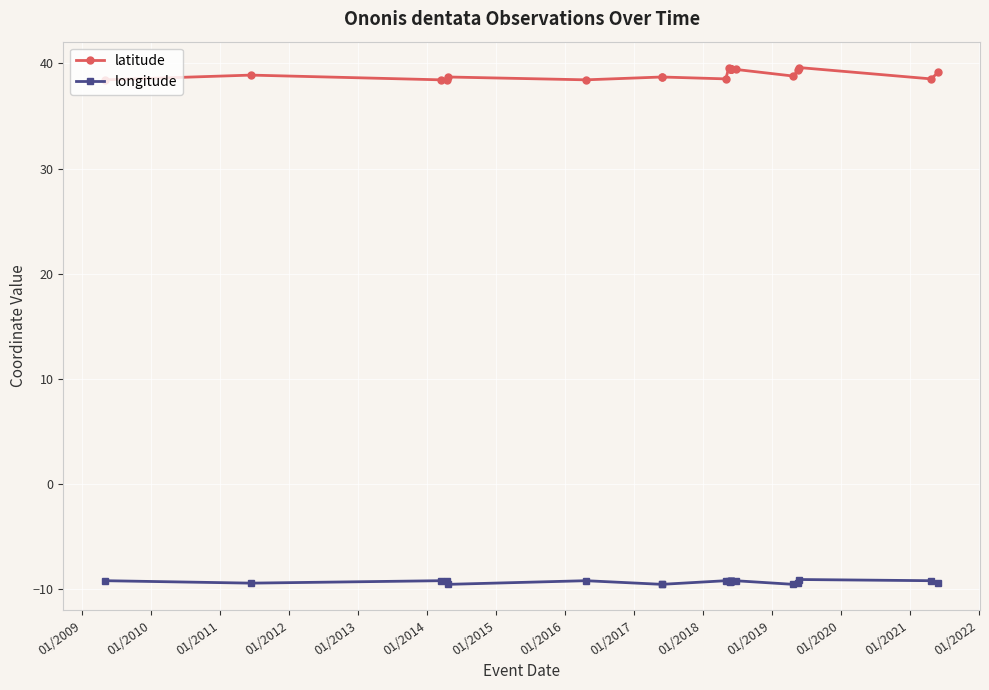

What is the sum of all longitude values?

-203.9